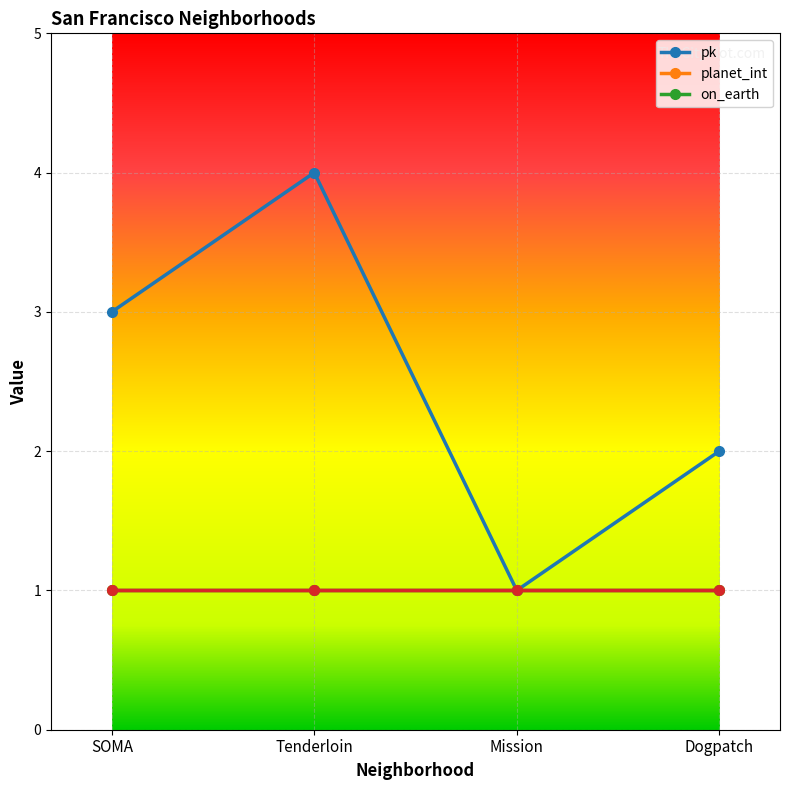

Does the chart have visible grid lines?

Yes